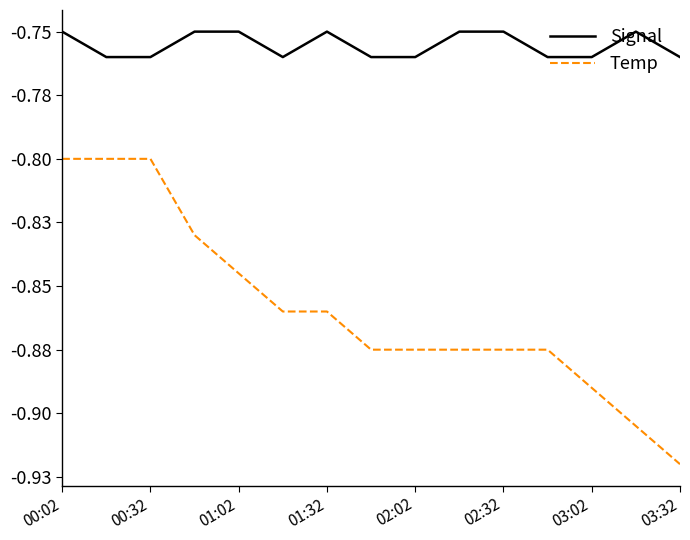

Which series has the largest total across all categories?

Signal